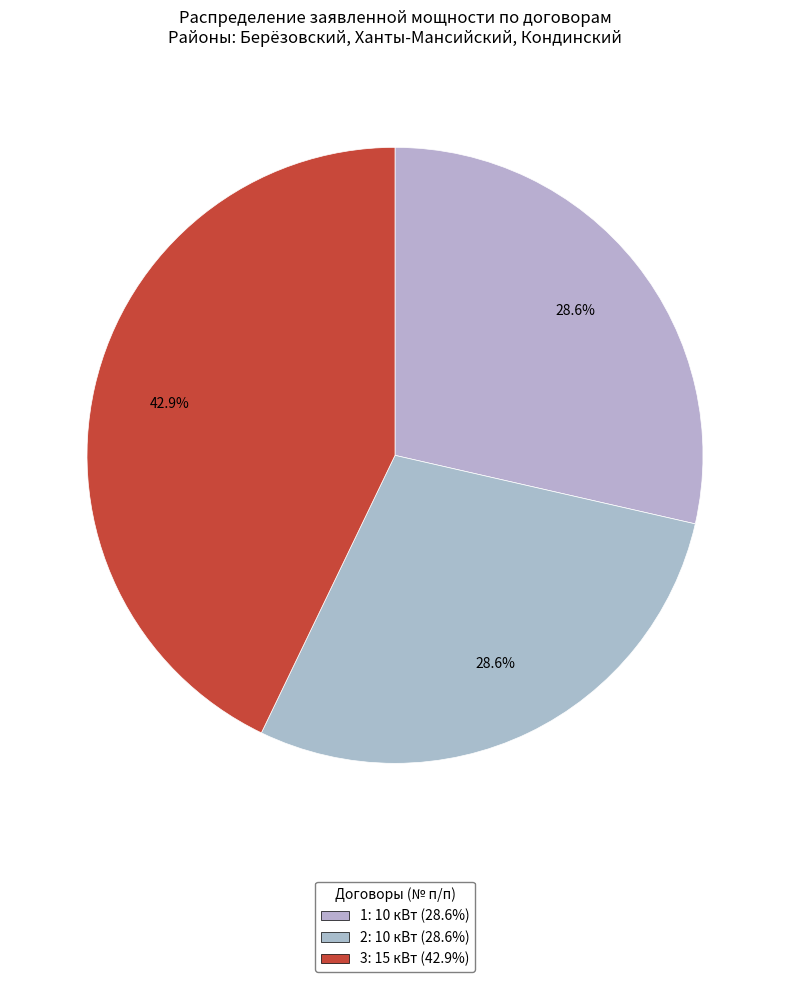

To the nearest percent, what portion does 1 represent?

29%